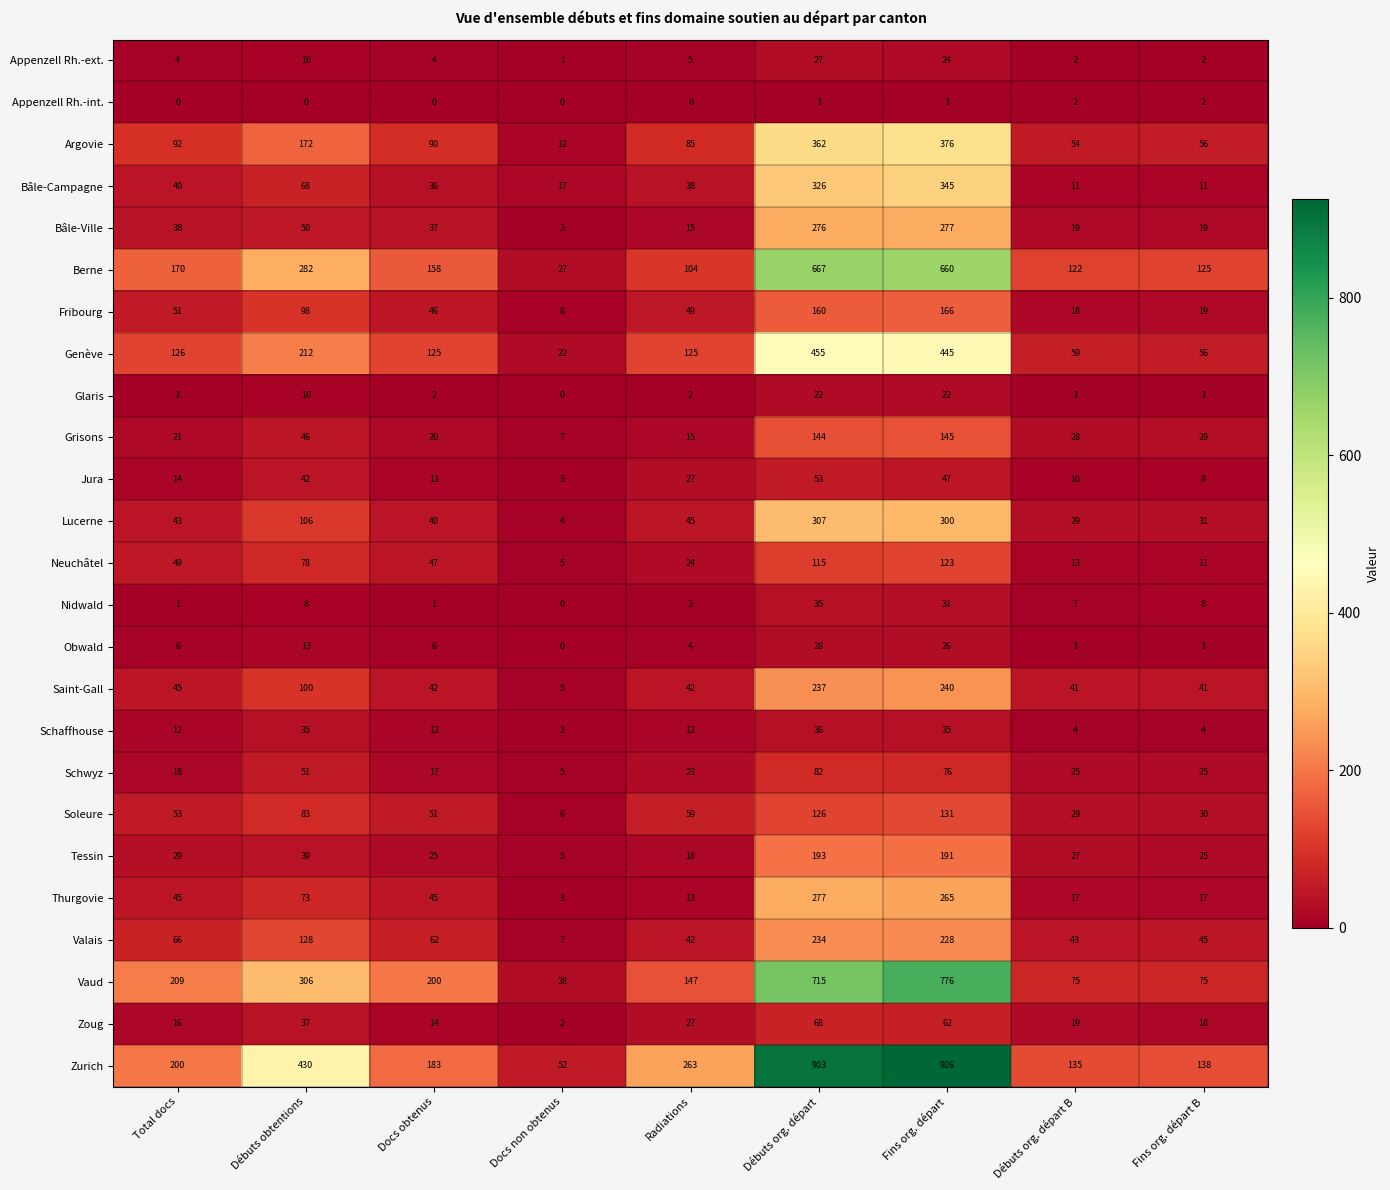

True or false: Berne has a value of 125 at Fins org. départ B.

True